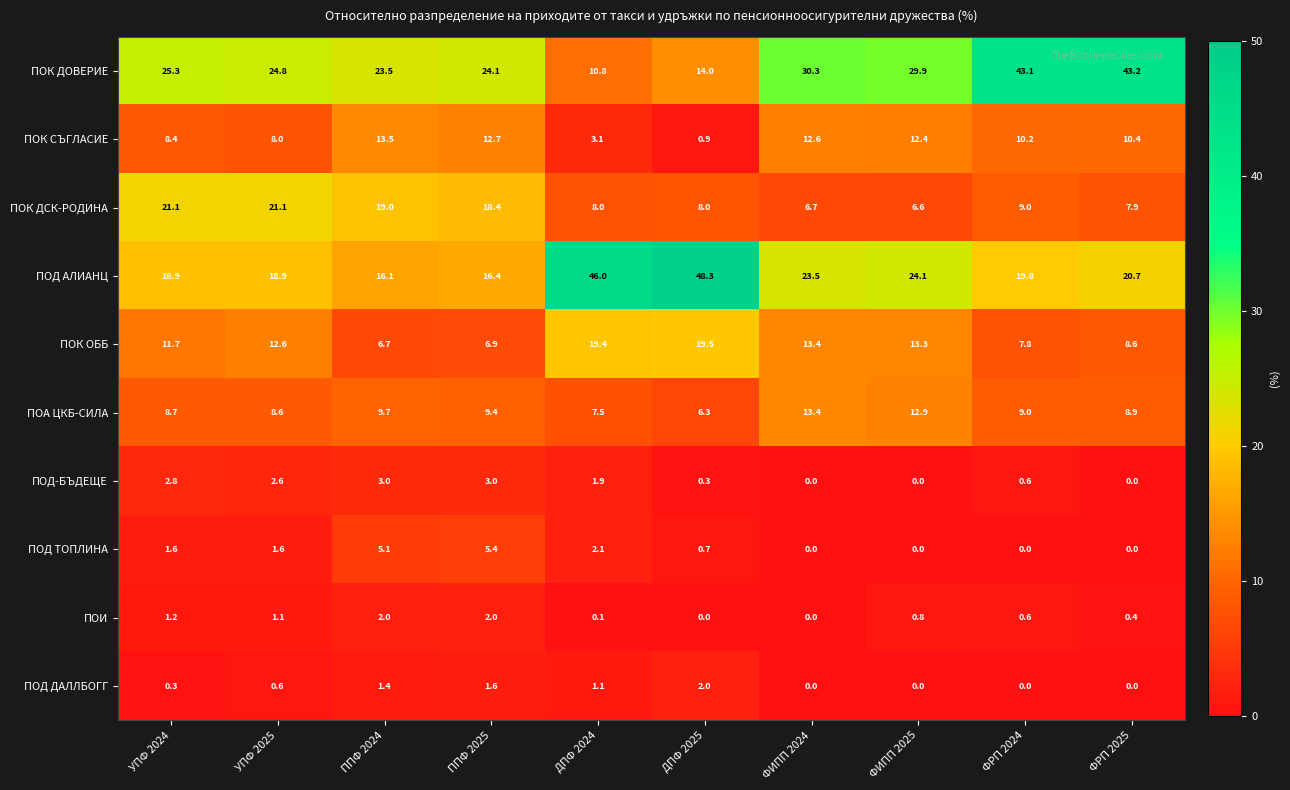

Which series has the largest total across all categories?

ПОК ДОВЕРИЕ